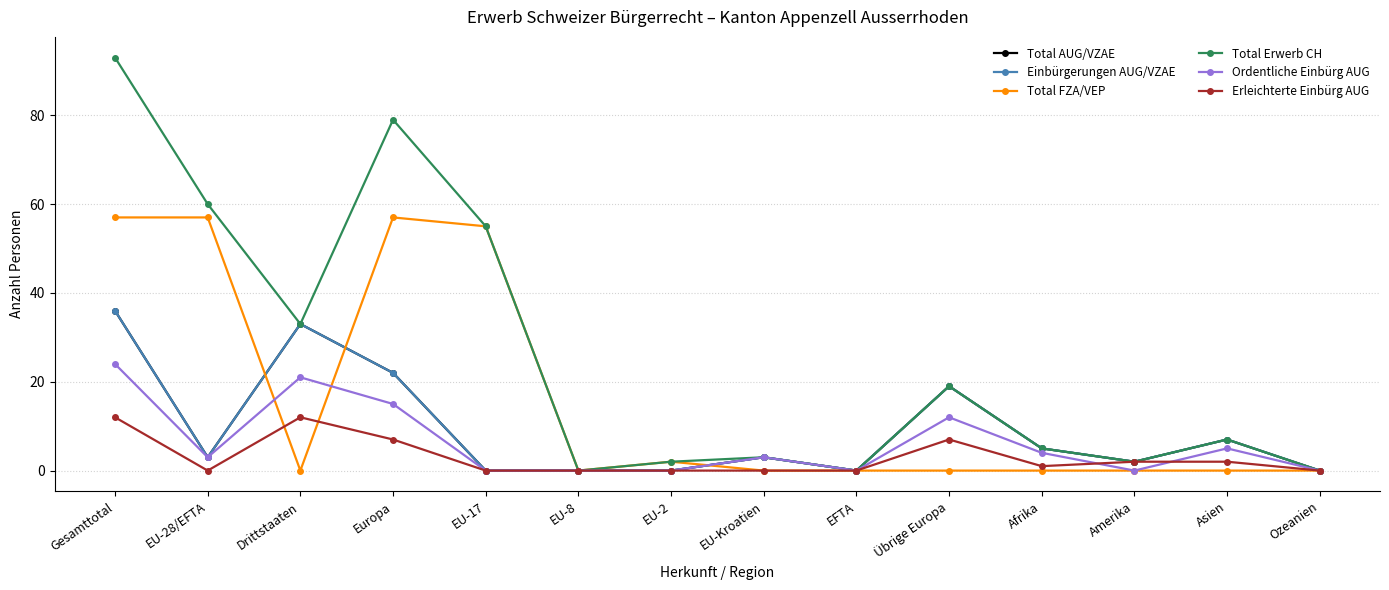

Does the chart have visible grid lines?

Yes